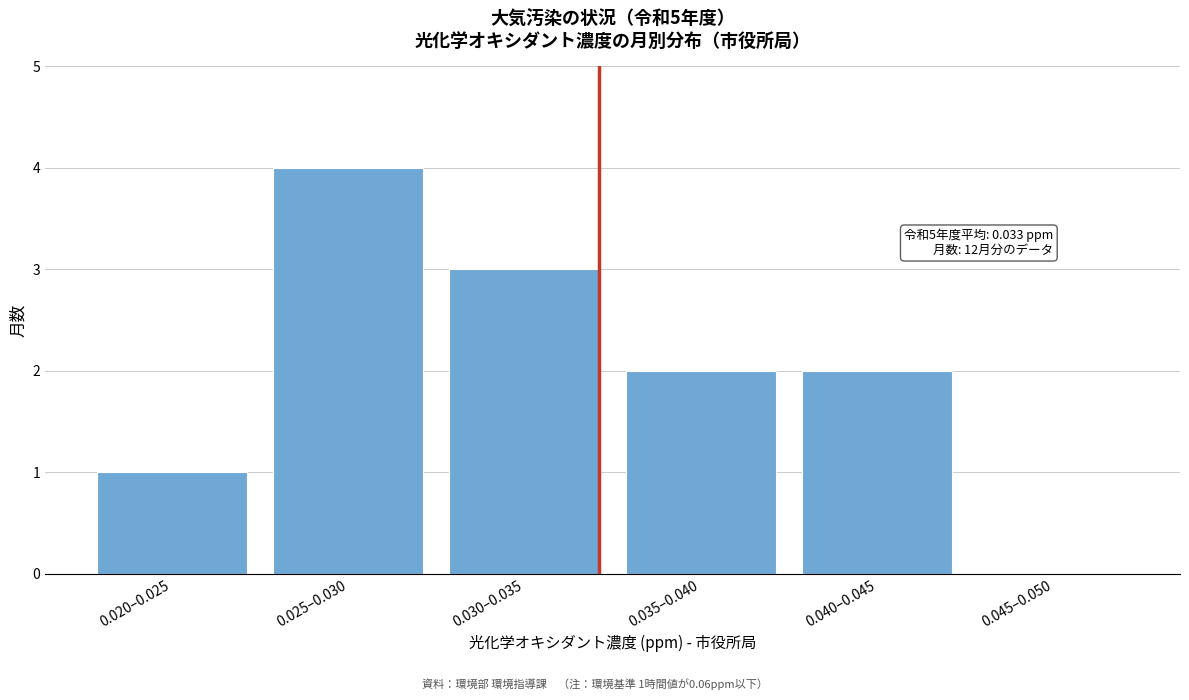

Reading left to right, extract all data points from this chart.

0.020–0.025=1	0.025–0.030=4	0.030–0.035=3	0.035–0.040=2	0.040–0.045=2	0.045–0.050=0